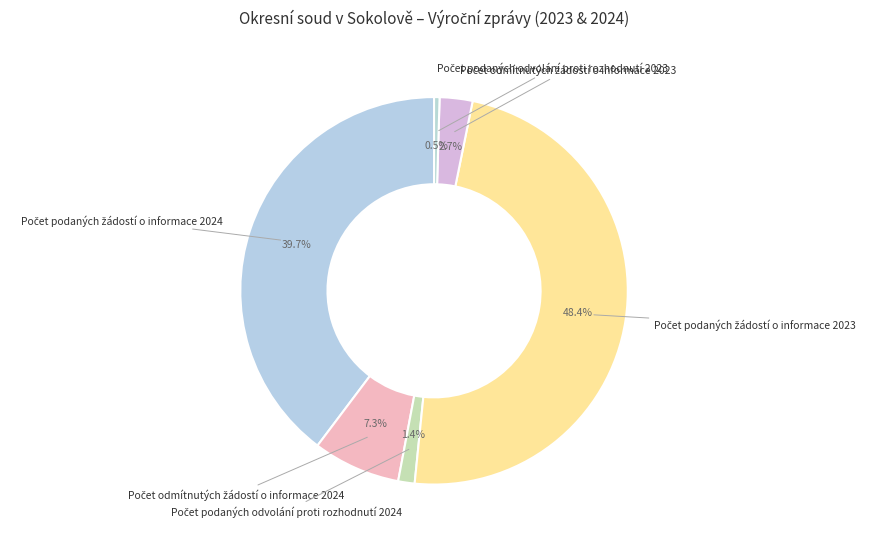

What percentage is the Počet odmítnutých žádostí o informace 2024 slice, to the nearest percent?

7%